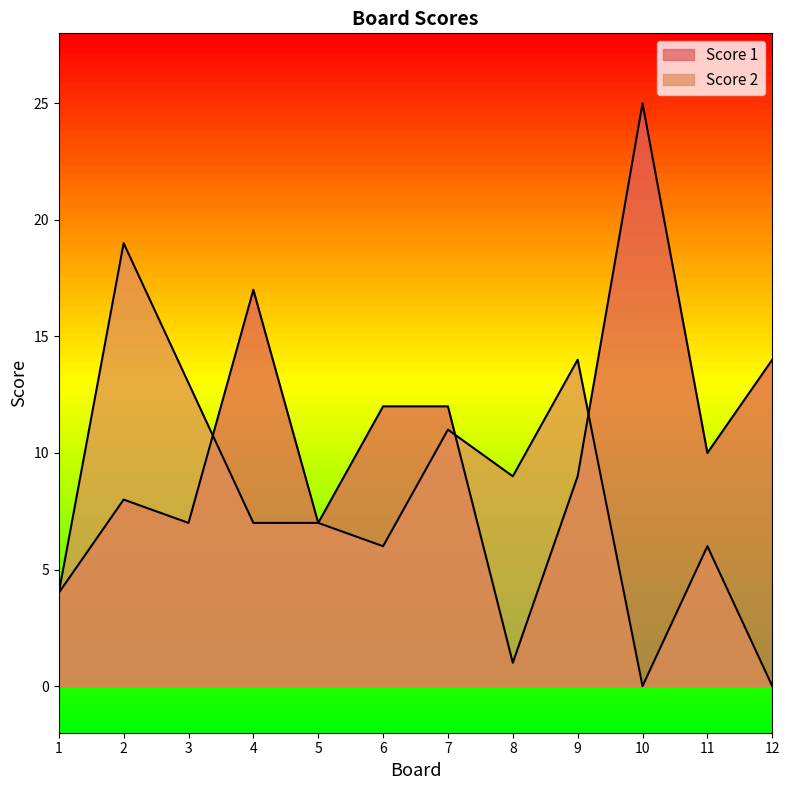

At how many categories does at least one series exceed 2?

12